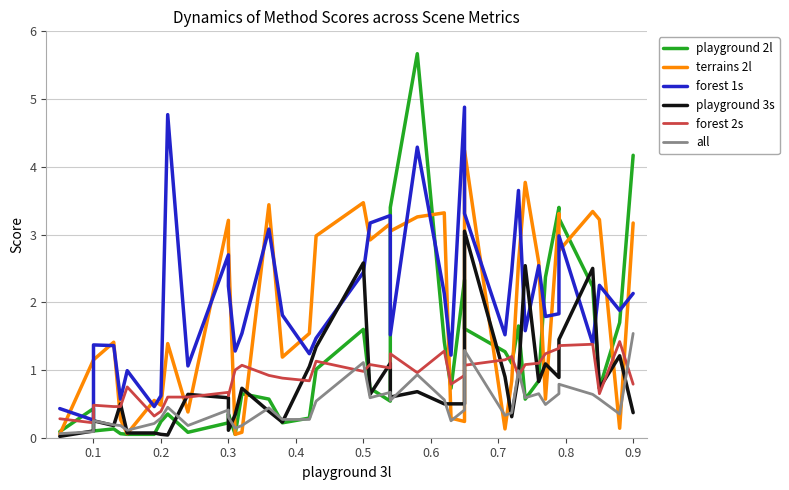

Reading left to right, what are all the values shown in this chart?

playground 2l: 0.1	0.4	0.1	0.1	0.1	0.1	0.1	0.2	0.3	0.1	0.2	0.3	0.1	0.7	0.6	0.2	0.3	1.0	1.6	1.6	0.7	0.5	3.4	5.7	1.4	0.7	2.3	1.6	1.3	1.1	1.6	0.6	0.8	2.4	3.4	3.2	2.2	0.7	1.7	4.2
terrains 2l: 0.1	1.1	1.1	1.4	0.3	0.1	0.6	0.5	1.4	0.4	3.2	2.8	0.1	0.1	3.4	1.2	1.5	3.0	3.5	3.5	2.9	3.2	3.0	3.3	3.3	0.3	0.2	4.2	0.1	0.8	2.6	3.8	2.6	0.6	3.3	2.8	3.3	3.2	0.1	3.2
forest 1s: 0.4	0.3	1.4	1.4	0.6	1.0	0.5	0.6	4.8	1.1	2.7	2.2	1.3	1.5	3.1	1.8	1.2	1.5	2.4	2.4	3.2	3.3	1.5	4.3	2.1	1.2	4.9	3.3	1.5	2.5	3.6	1.6	2.5	1.8	1.8	3.0	1.4	2.2	1.9	2.1
playground 3s: 0.0	0.1	0.2	0.2	0.5	0.1	0.1	0.1	0.0	0.6	0.6	0.1	0.3	0.7	0.4	0.2	1.1	1.3	2.6	2.6	0.6	1.1	0.6	0.7	0.5	0.5	0.5	3.0	0.9	0.3	0.9	2.5	0.8	1.1	0.9	1.4	2.5	0.7	1.2	0.4
forest 2s: 0.3	0.2	0.5	0.5	0.5	0.8	0.3	0.4	0.6	0.6	0.7	0.6	1.0	1.1	0.9	0.9	0.8	1.1	1.0	1.0	1.1	1.0	1.2	1.0	1.3	0.8	0.9	1.1	1.1	1.2	0.9	1.1	1.1	1.2	1.3	1.4	1.4	0.7	1.4	0.8
all: 0.1	0.1	0.2	0.2	0.2	0.1	0.2	0.3	0.5	0.2	0.4	0.3	0.1	0.2	0.4	0.3	0.3	0.5	1.1	1.1	0.6	0.7	0.6	0.9	0.6	0.2	0.4	1.3	0.3	0.4	1.0	0.6	0.7	0.5	0.7	0.8	0.6	0.6	0.3	1.5